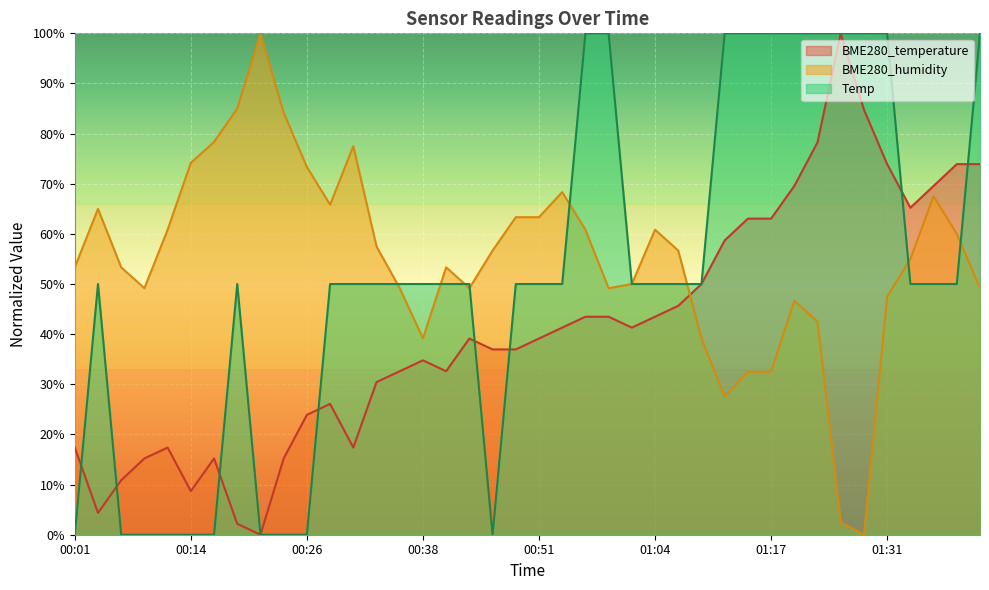

Reading left to right, what are all the values shown in this chart?

BME280_temperature: 17.4	4.3	10.9	15.2	17.4	8.7	15.2	2.2	0.0	15.2	23.9	26.1	17.4	30.4	32.6	34.8	32.6	39.1	37.0	37.0	39.1	41.3	43.5	43.5	41.3	43.5	45.7	50.0	58.7	63.0	63.0	69.6	78.3	100.0	84.8	73.9	65.2	69.6	73.9	73.9
BME280_humidity: 53.3	65.0	53.3	49.2	60.8	74.2	78.3	85.0	100.0	84.2	73.3	65.8	77.5	57.5	49.2	39.2	53.3	49.2	56.7	63.3	63.3	68.3	60.8	49.2	50.0	60.8	56.7	39.2	27.5	32.5	32.5	46.7	42.5	2.5	0.0	47.5	55.0	67.5	60.0	49.2
Temp: 0.0	50.0	0.0	0.0	0.0	0.0	0.0	50.0	0.0	0.0	0.0	50.0	50.0	50.0	50.0	50.0	50.0	50.0	0.0	50.0	50.0	50.0	100.0	100.0	50.0	50.0	50.0	50.0	100.0	100.0	100.0	100.0	100.0	100.0	100.0	100.0	50.0	50.0	50.0	100.0